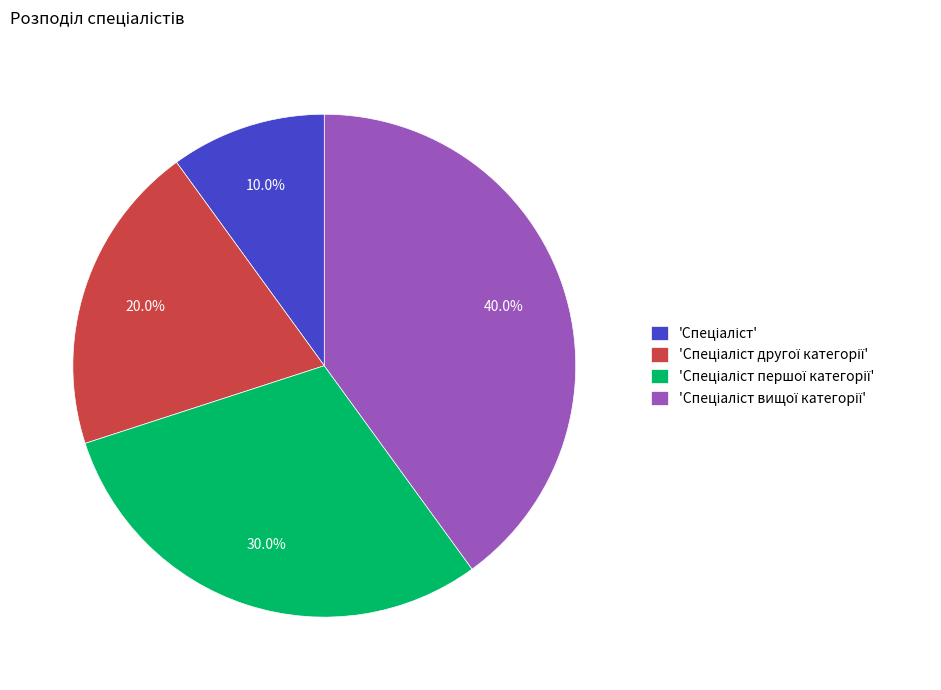

Count the number of slices in the pie.

4